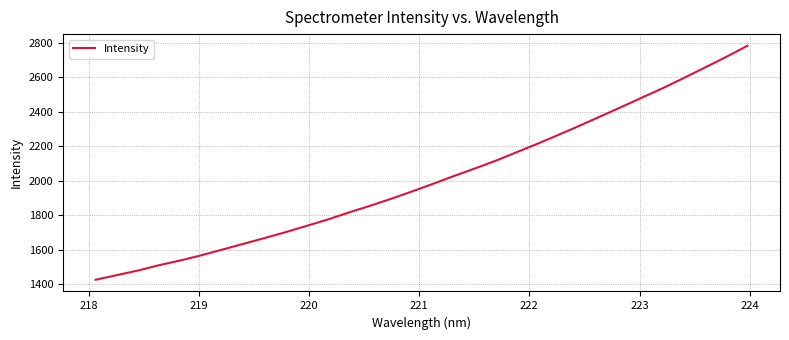

What is the greatest value displayed?

2783.7